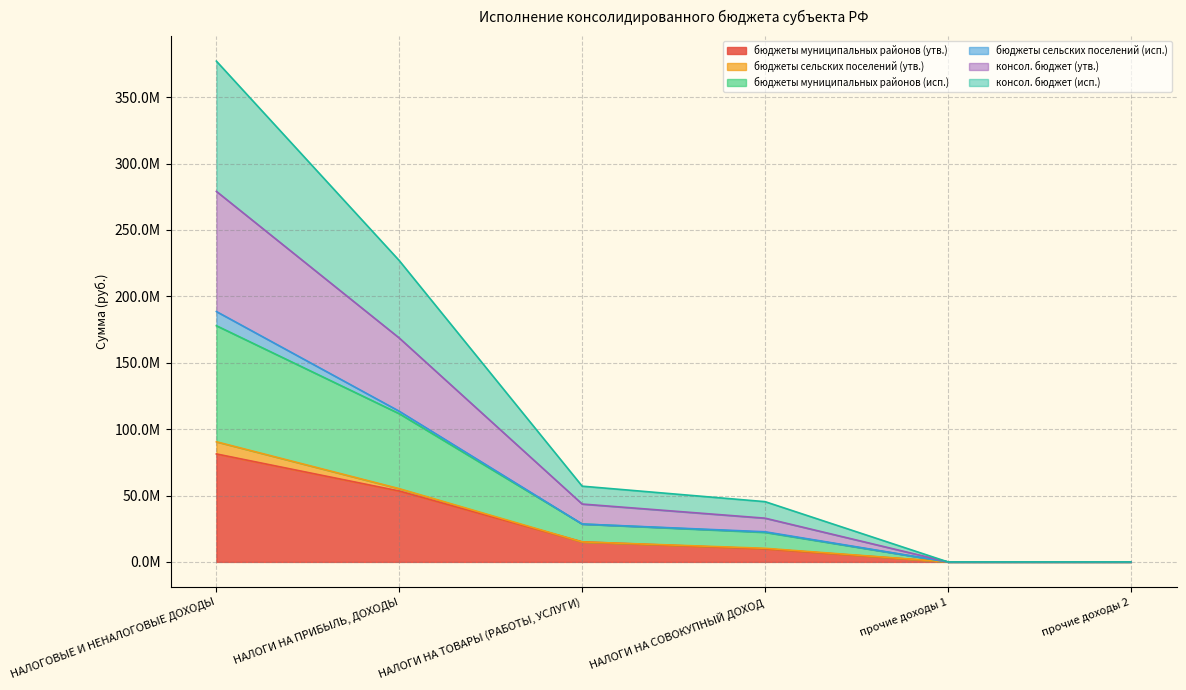

At прочие доходы 1, list the series in order from smallest to largest.

бюджеты муниципальных районов (утв.), бюджеты муниципальных районов (исп.), консол. бюджет (утв.), консол. бюджет (исп.)